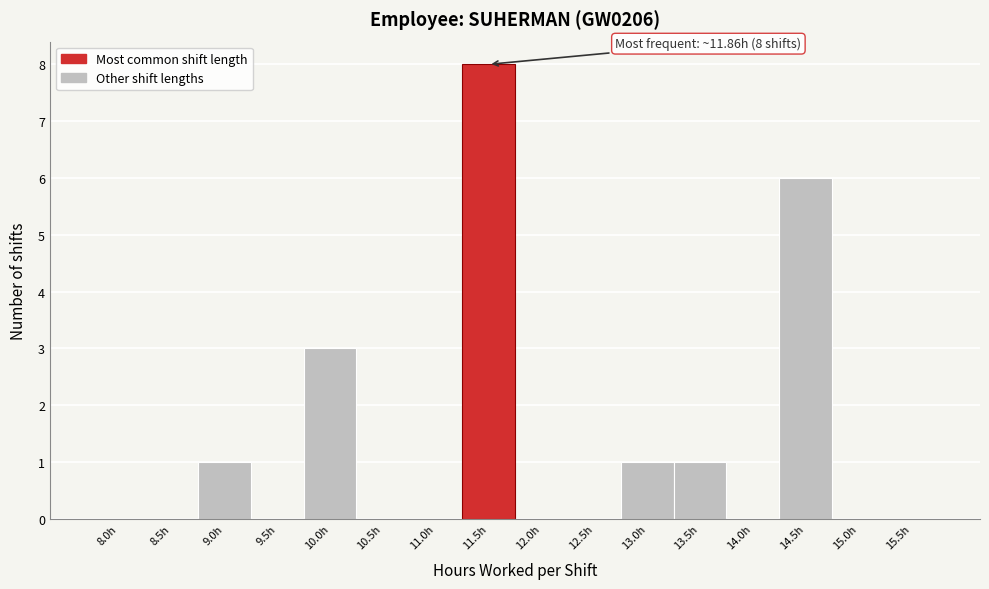

Reading left to right, what are all the values shown in this chart?

8.0h=0	8.5h=0	9.0h=1	9.5h=0	10.0h=3	10.5h=0	11.0h=0	11.5h=8	12.0h=0	12.5h=0	13.0h=1	13.5h=1	14.0h=0	14.5h=6	15.0h=0	15.5h=0